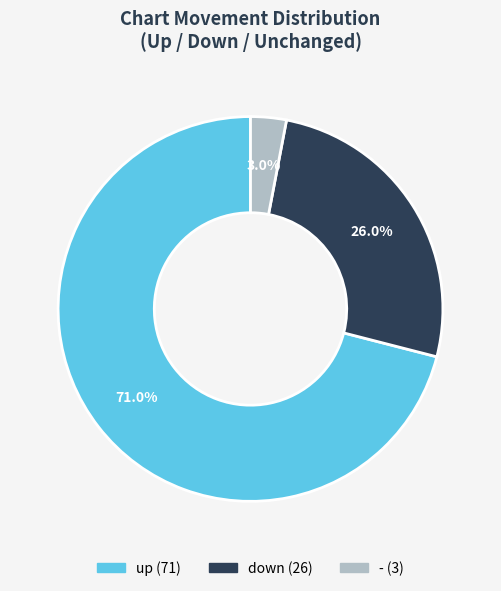

Rank the categories by value from highest to lowest.

up, down, -